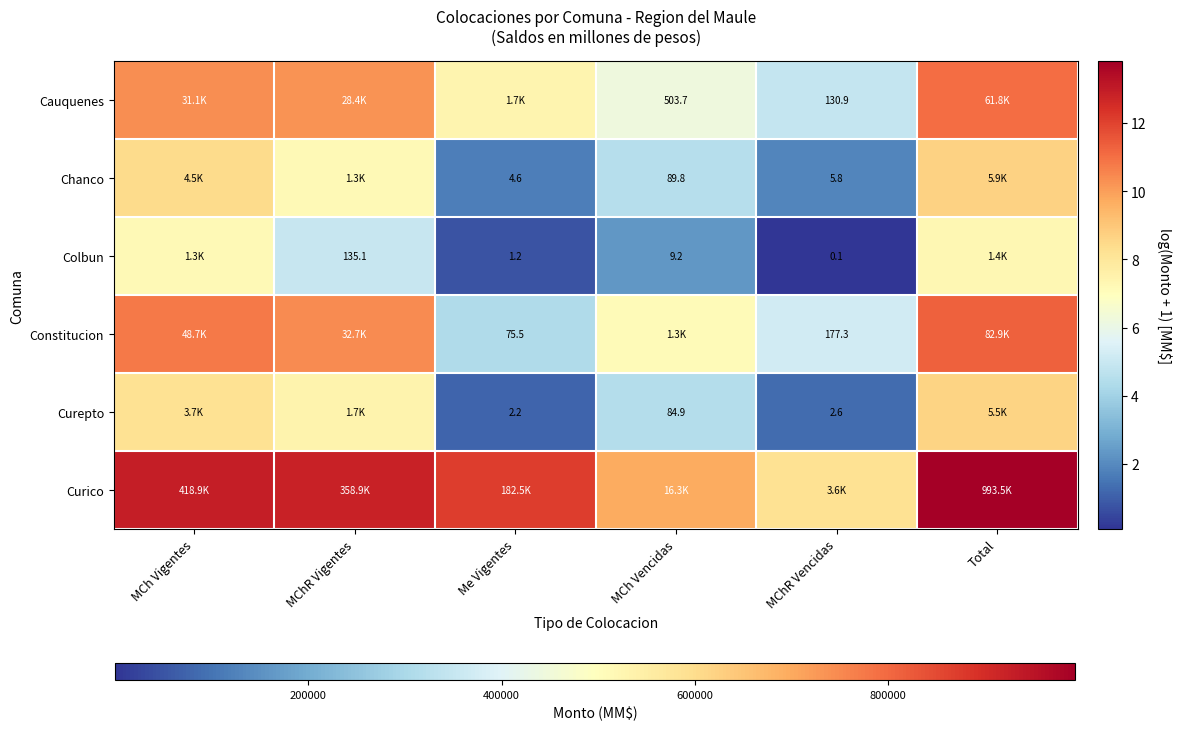

The value of Curico at MChR Vigentes is 12.8. True or false?

True